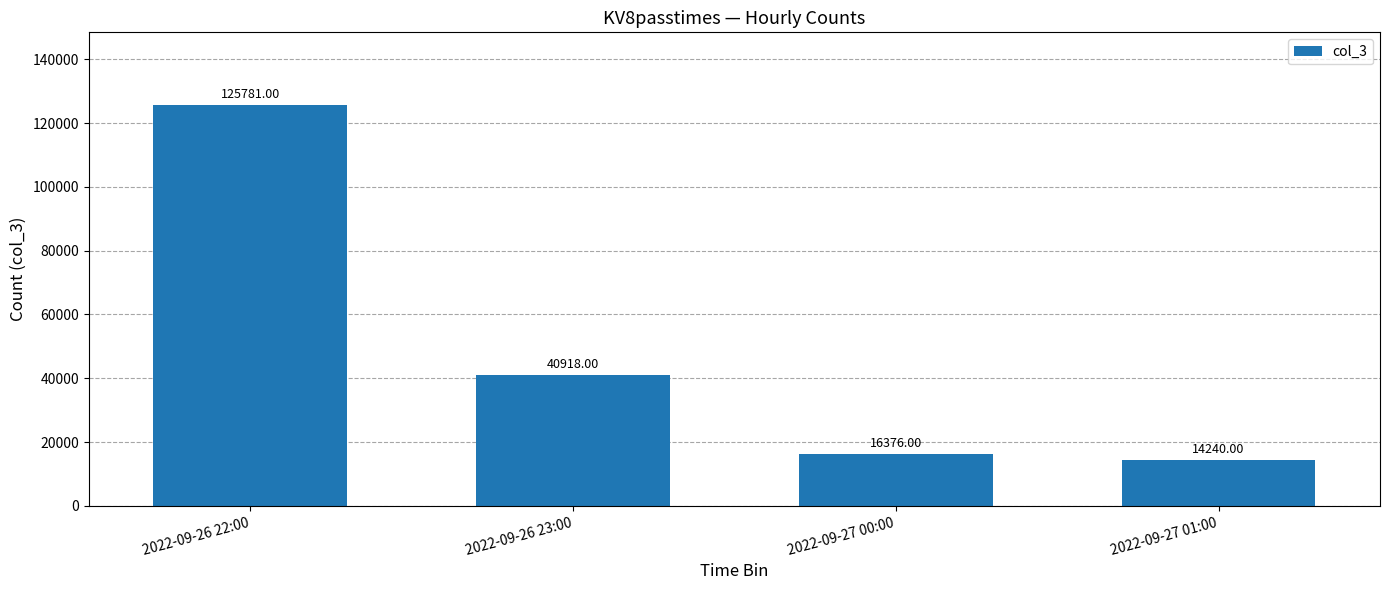

Rank the categories by value from highest to lowest.

2022-09-26 22:00, 2022-09-26 23:00, 2022-09-27 00:00, 2022-09-27 01:00